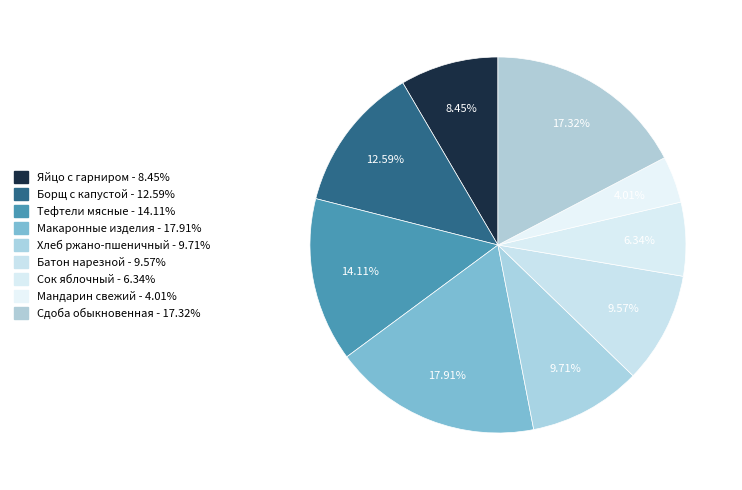

Which slice is the smallest?

Мандарин свежий